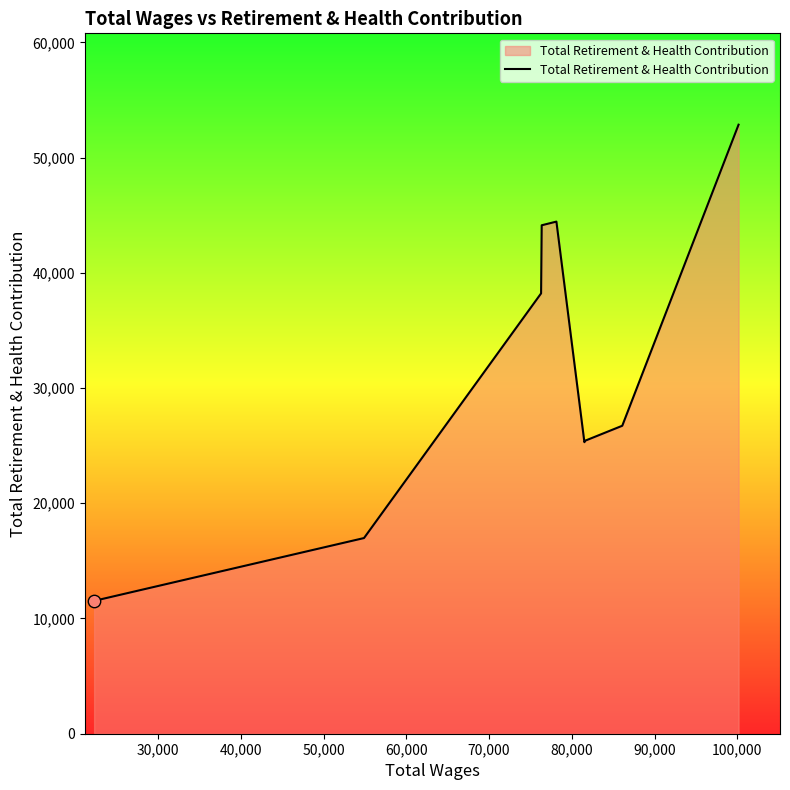

What is the difference between the maximum and minimum values?

41326